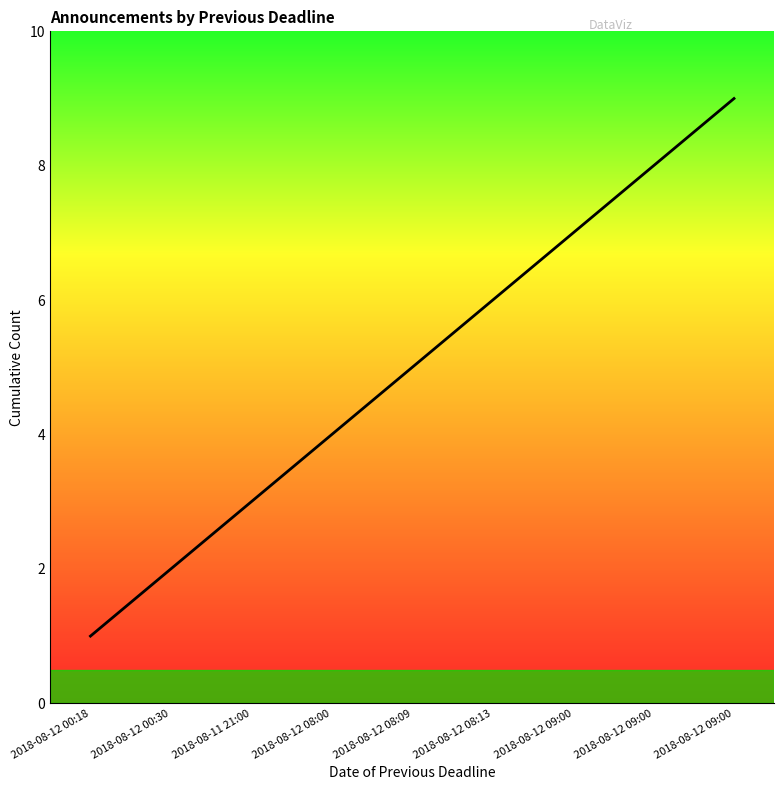

Is this an area chart (filled region under the line)?

Yes